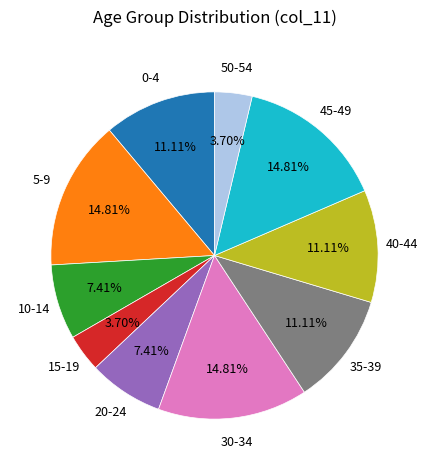

True or false: 5-9 accounts for 15% of the total.

True